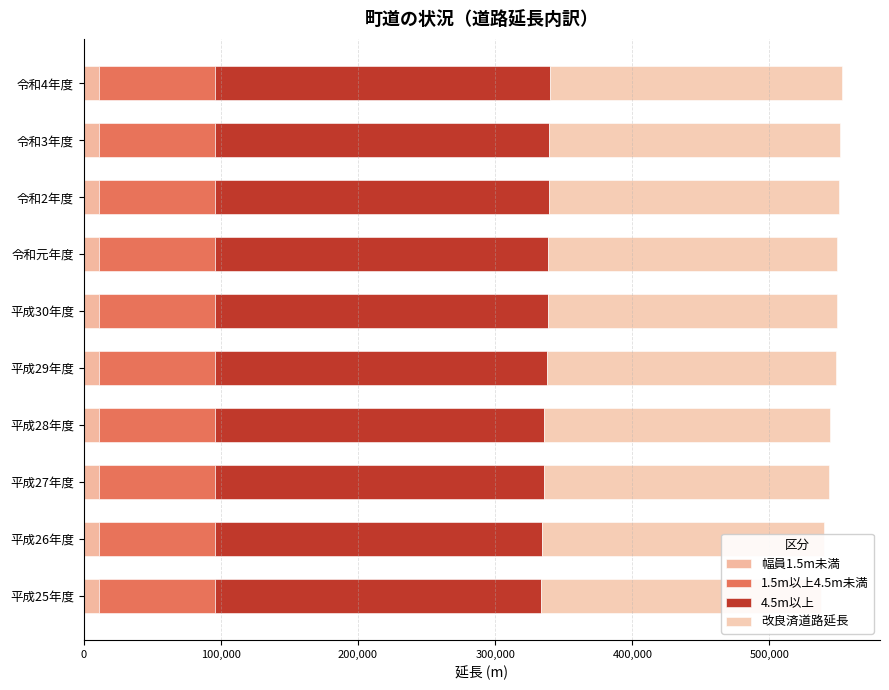

Reading right to left, list all the values displayed in this chart.

幅員1.5m未満: 0.6	0.6	0.6	0.6	0.6	0.6	0.6	0.6	0.6	0.6
1.5m以上4.5m未満: 84843.0	84843.0	84843.0	84923.0	84923.0	84923.0	84923.0	84923.0	84923.0	84923.0
4.5m以上: 244270.0	243647.0	243196.0	242258.0	242213.0	242059.0	239891.0	239572.0	237830.0	237098.0
改良済道路延長: 212720.0	212097.0	211646.0	210788.0	210743.0	210589.0	208072.0	207529.0	205737.0	204185.0